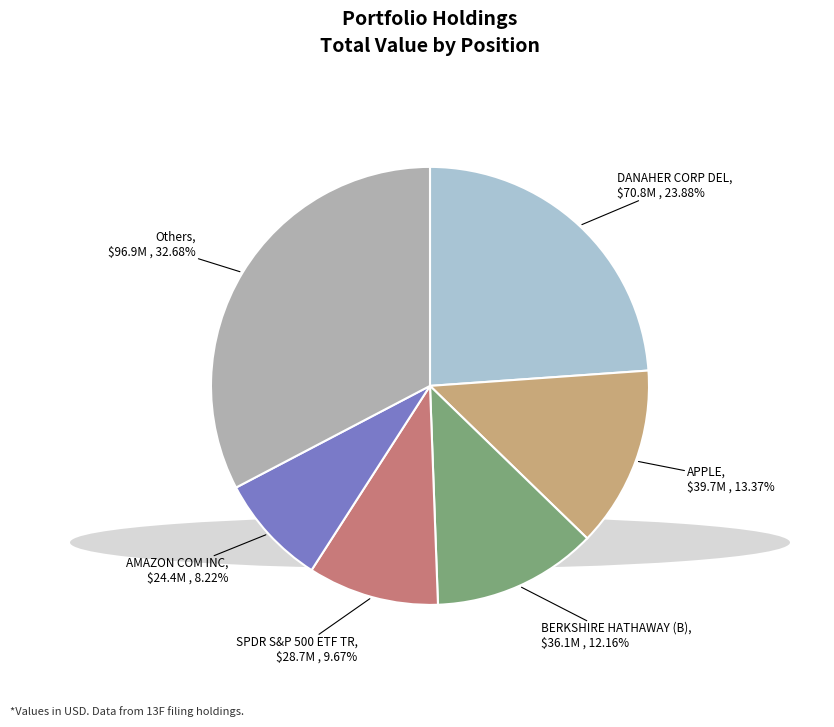

Is there any slice that represents more than half of the pie?

No